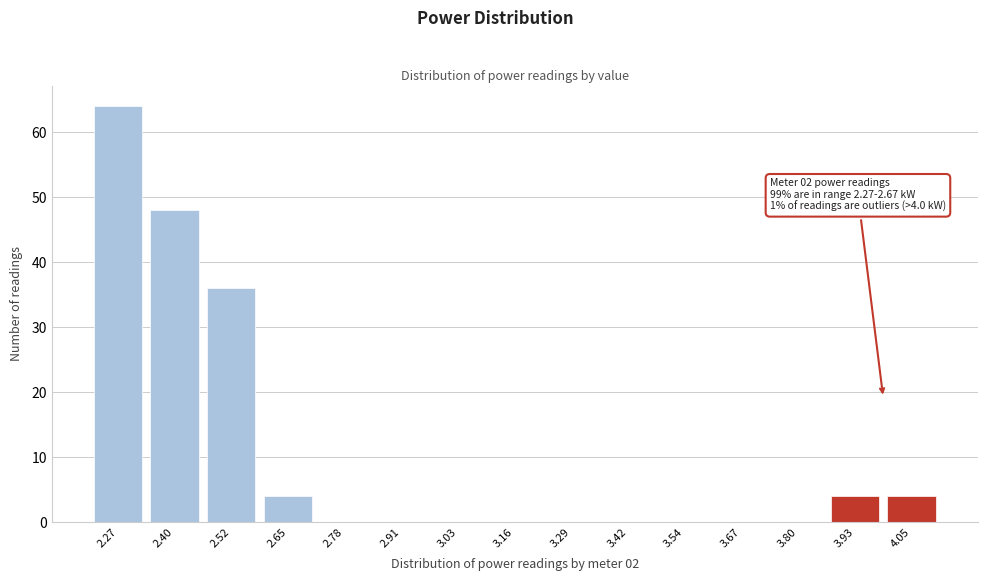

Reading right to left, extract all data points from this chart.

4.05=4	3.93=4	3.80=0	3.67=0	3.54=0	3.42=0	3.29=0	3.16=0	3.03=0	2.91=0	2.78=0	2.65=4	2.52=36	2.40=48	2.27=64